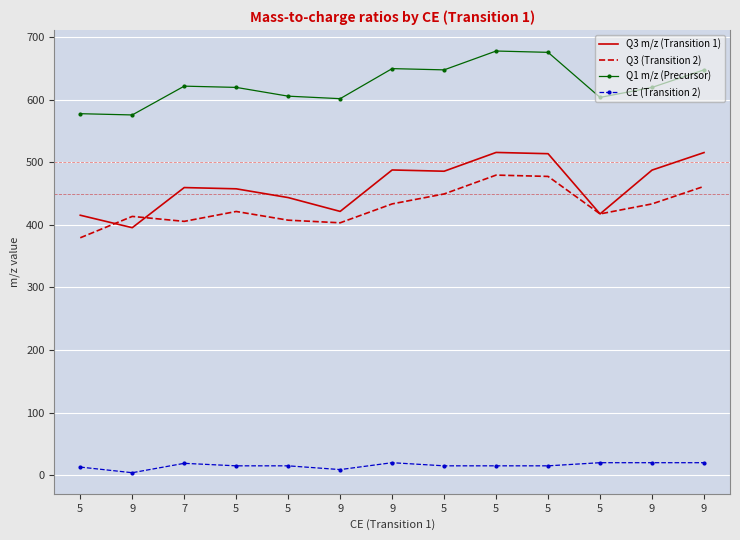

Which series changed the most between 9 and 9?

Q1 m/z (Precursor)